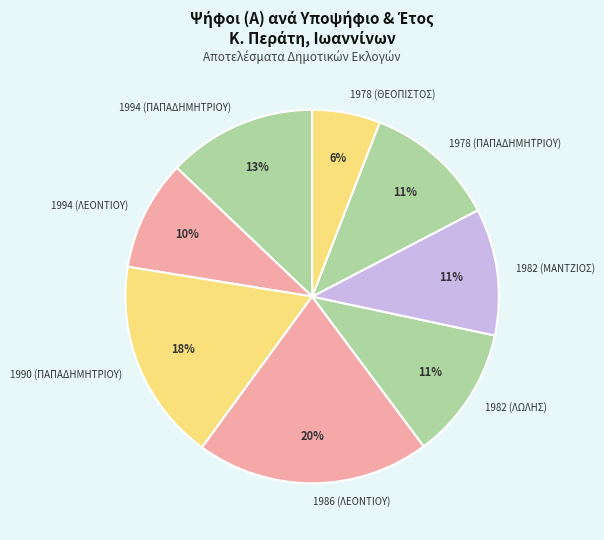

What percentage is the 1986 (ΛΕΟΝΤΙΟΥ) slice, to the nearest percent?

20%